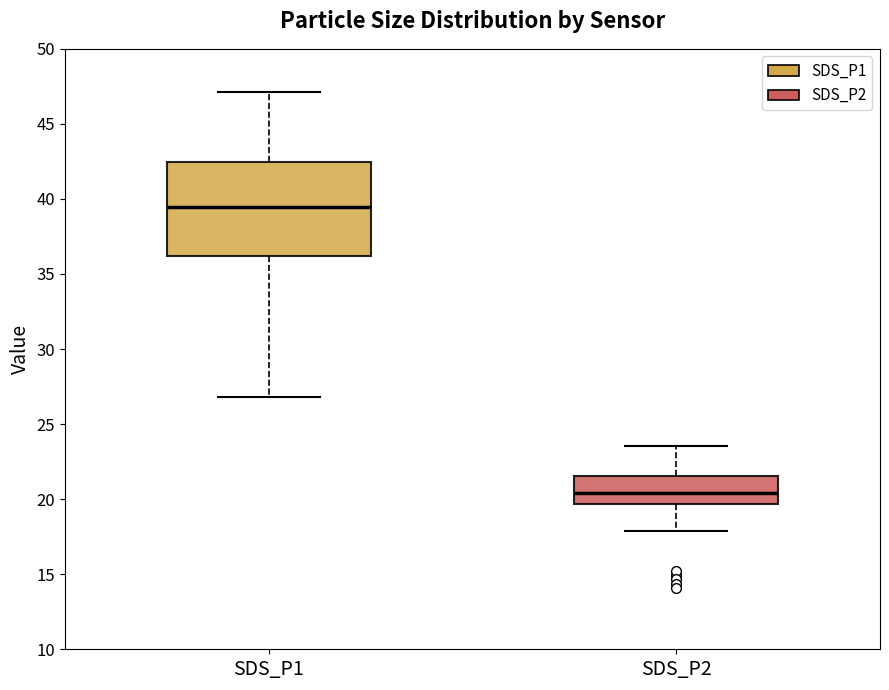

Where is the upper edge of the box for SDS_P1 on the y-axis? The values are not printed on the chart, so give them approximately, as read against the axis.

42.5